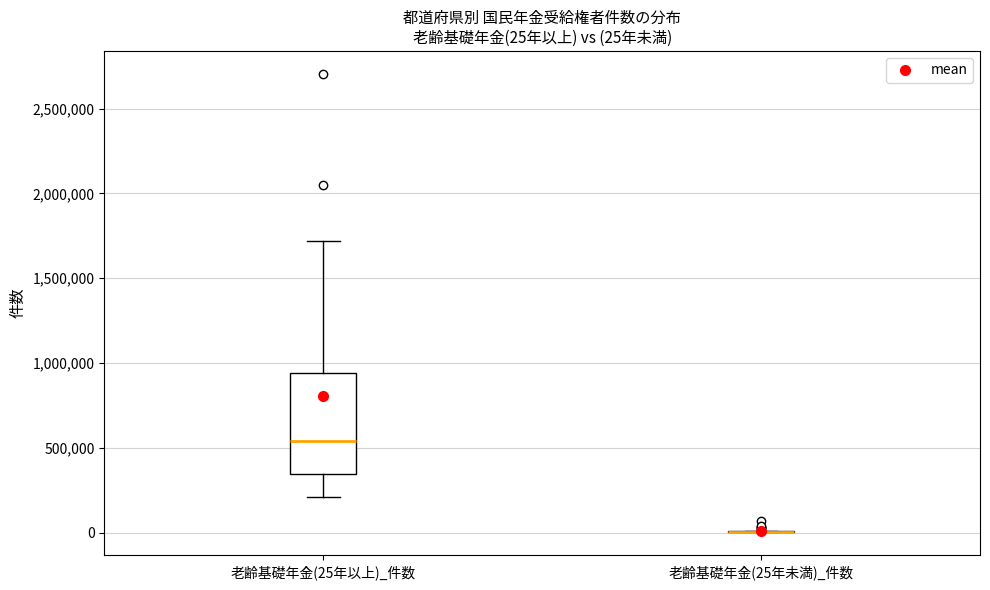

Which box is the tallest, from its lower edge to its upper edge?

老齢基礎年金(25年以上)_件数